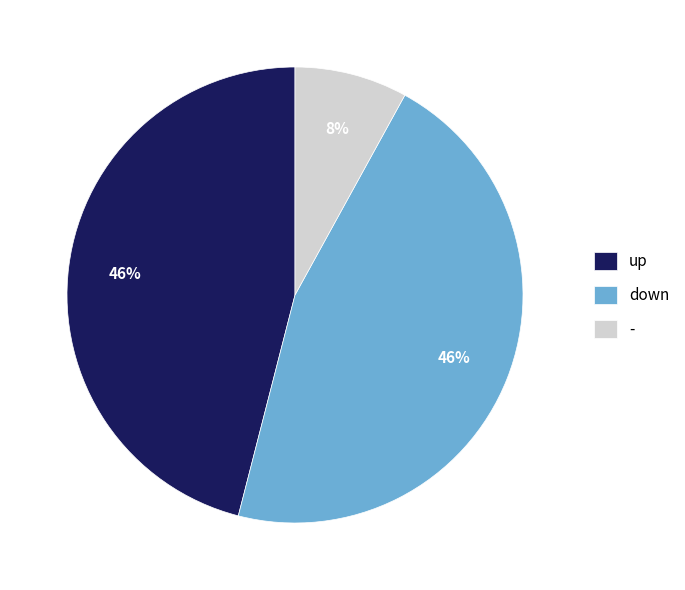

Is there any slice that represents more than half of the pie?

No